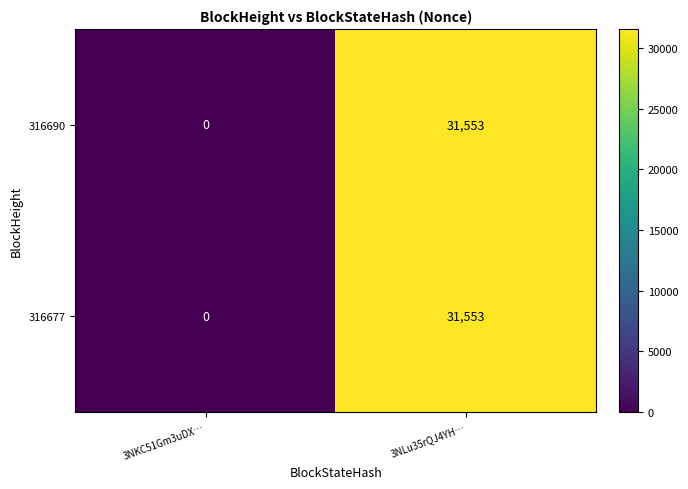

What is the sum of all 316690 values?

31553